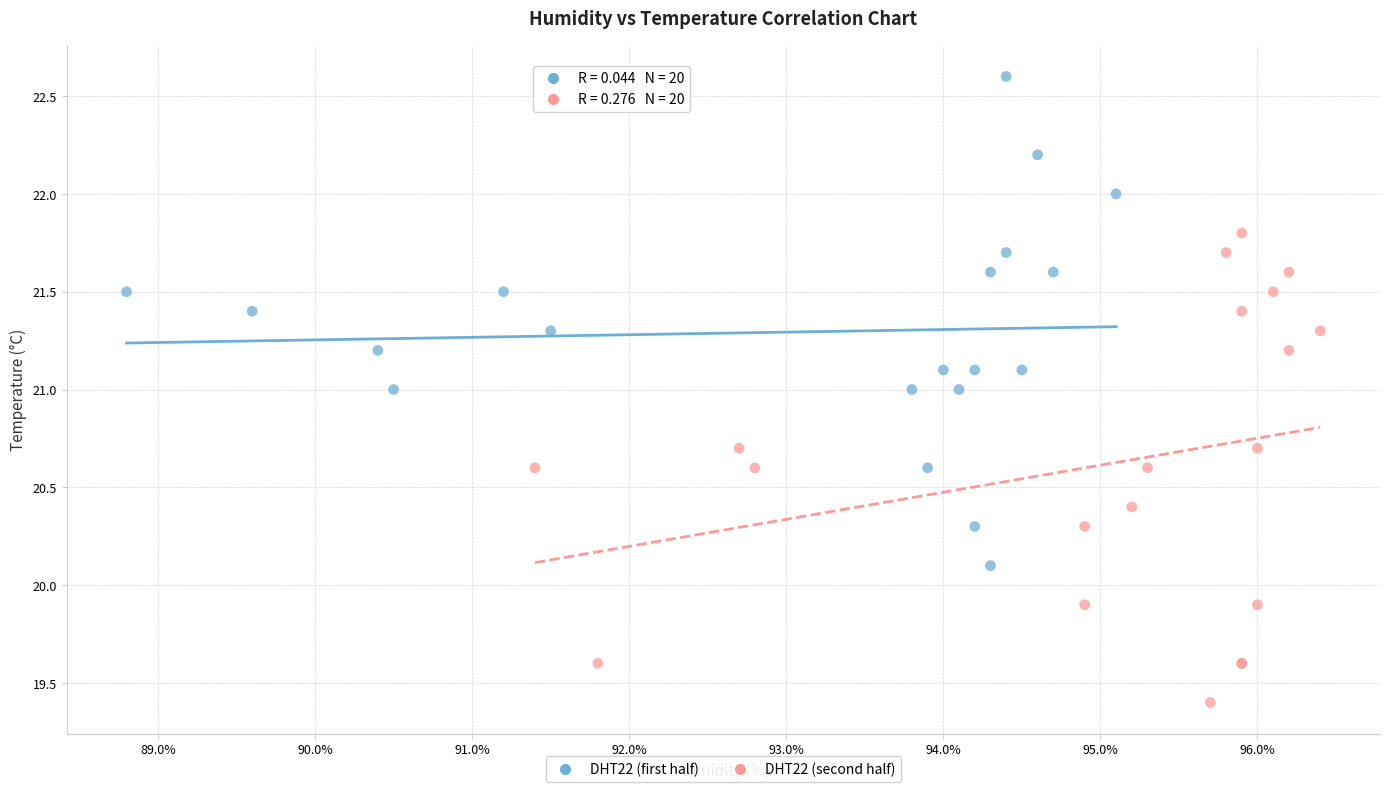

Which series reaches the maximum Y coordinate?

DHT22 (first half)